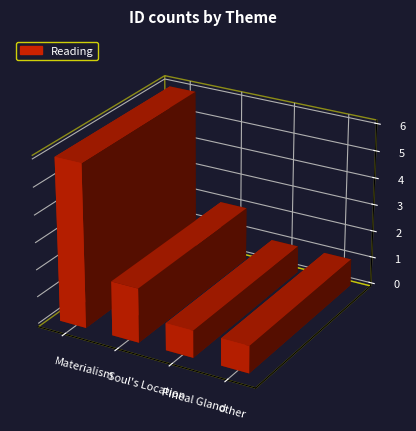

Are the bars horizontal?

No